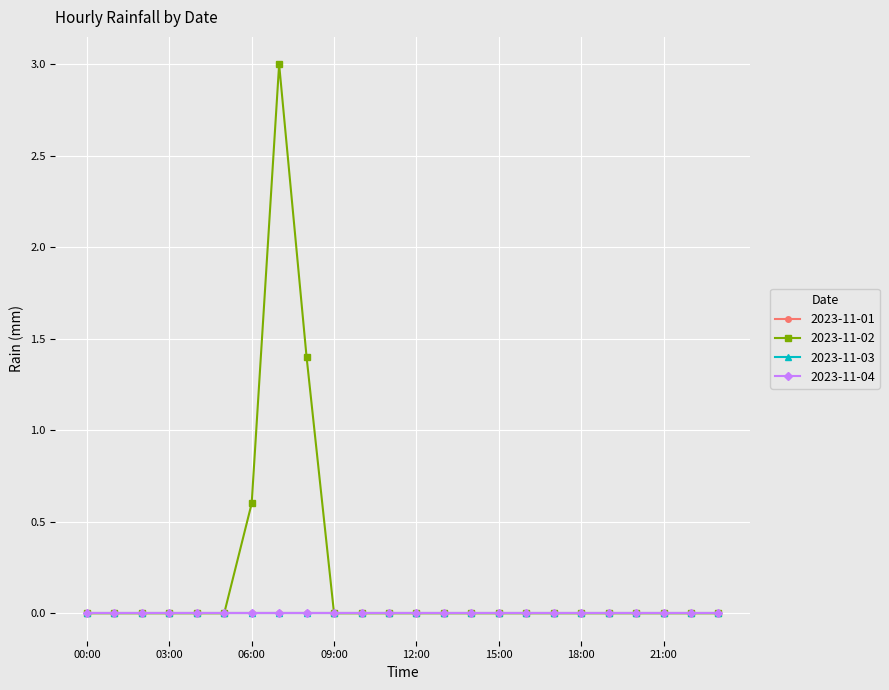

Rank the categories by 2023-11-04 value from lowest to highest.

00:00, 01:00, 02:00, 03:00, 04:00, 05:00, 06:00, 07:00, 08:00, 09:00, 10:00, 11:00, 12:00, 13:00, 14:00, 15:00, 16:00, 17:00, 18:00, 19:00, 20:00, 21:00, 22:00, 23:00